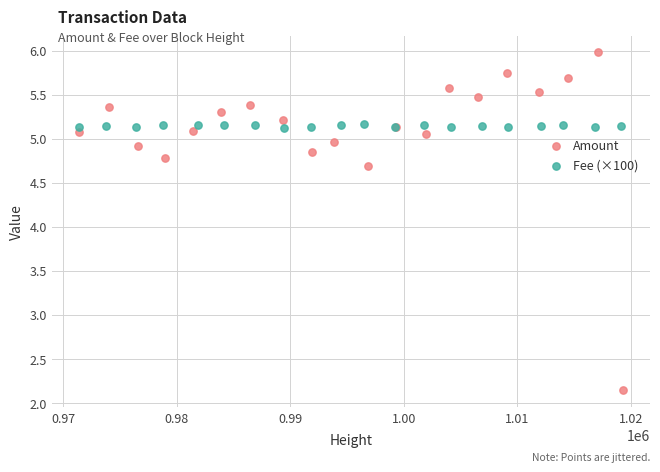

Which series contains the highest Y value?

Amount